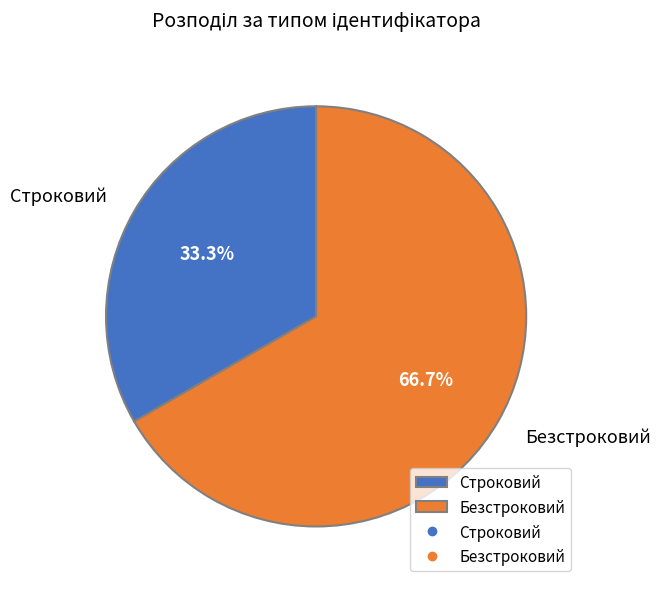

Which category has the biggest portion of the pie?

Безстроковий